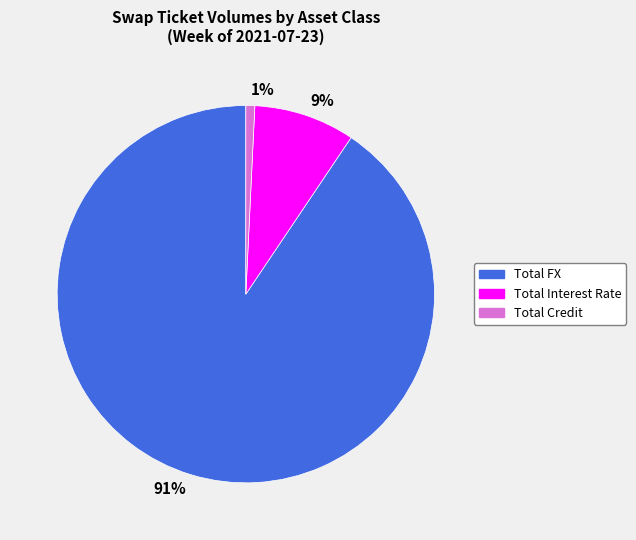

True or false: Total FX accounts for 79% of the total.

False